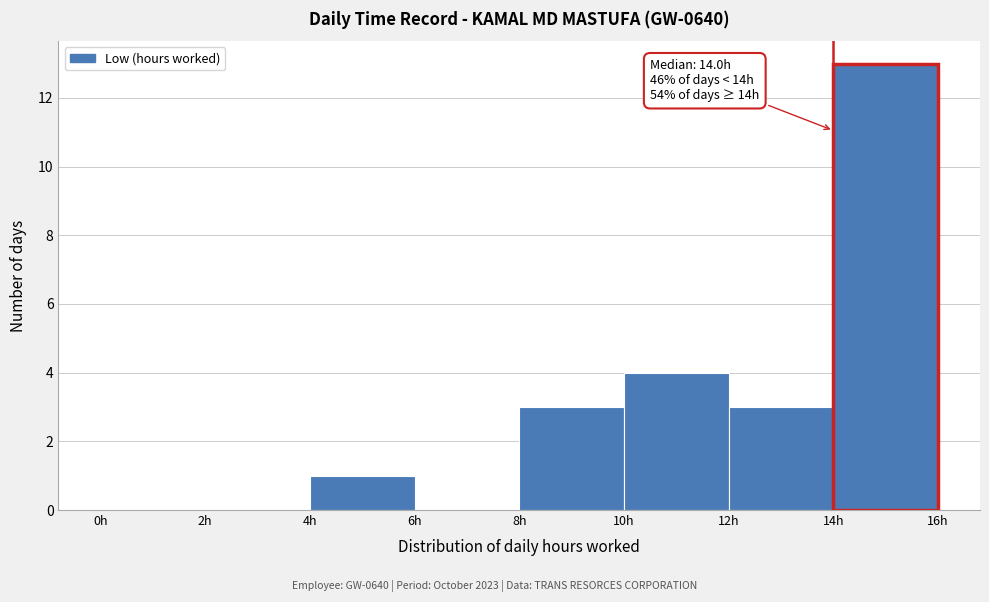

Over which range of the x-axis is the bar tallest?

14 to 16